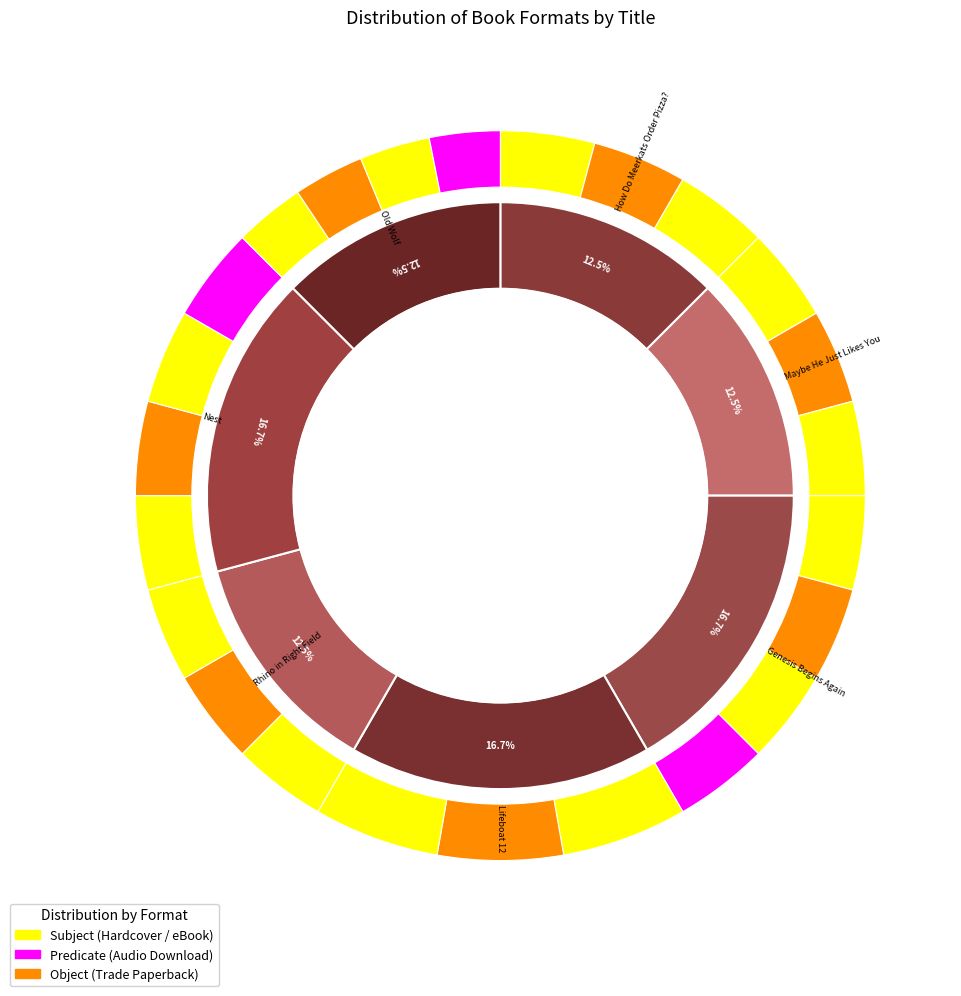

To the nearest percent, what percentage of the pie is Genesis Begins Again?

17%